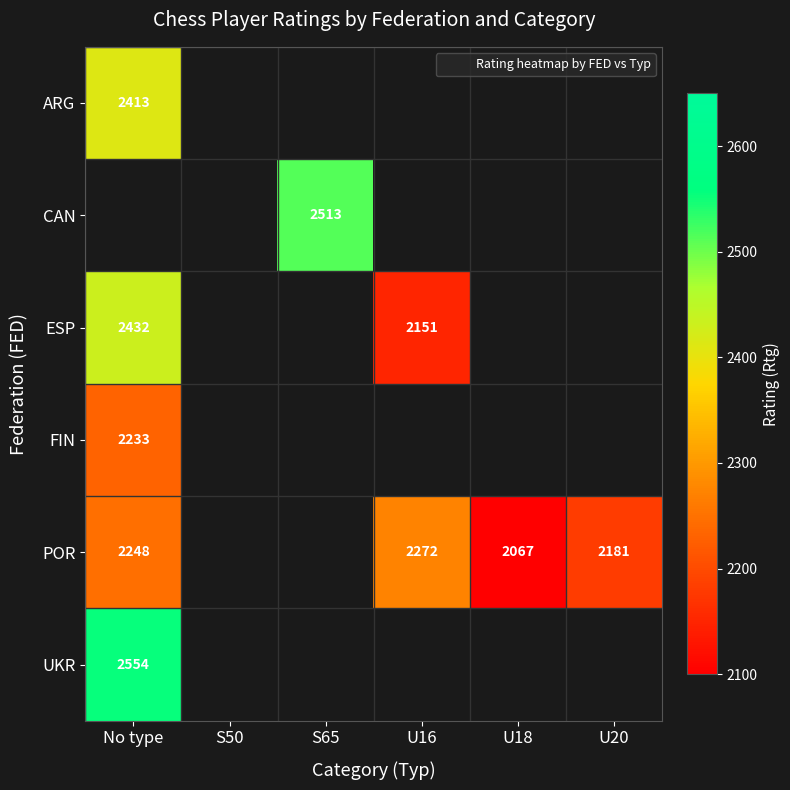

Is the value of UKR at U20 greater than the value of CAN at U16?

No